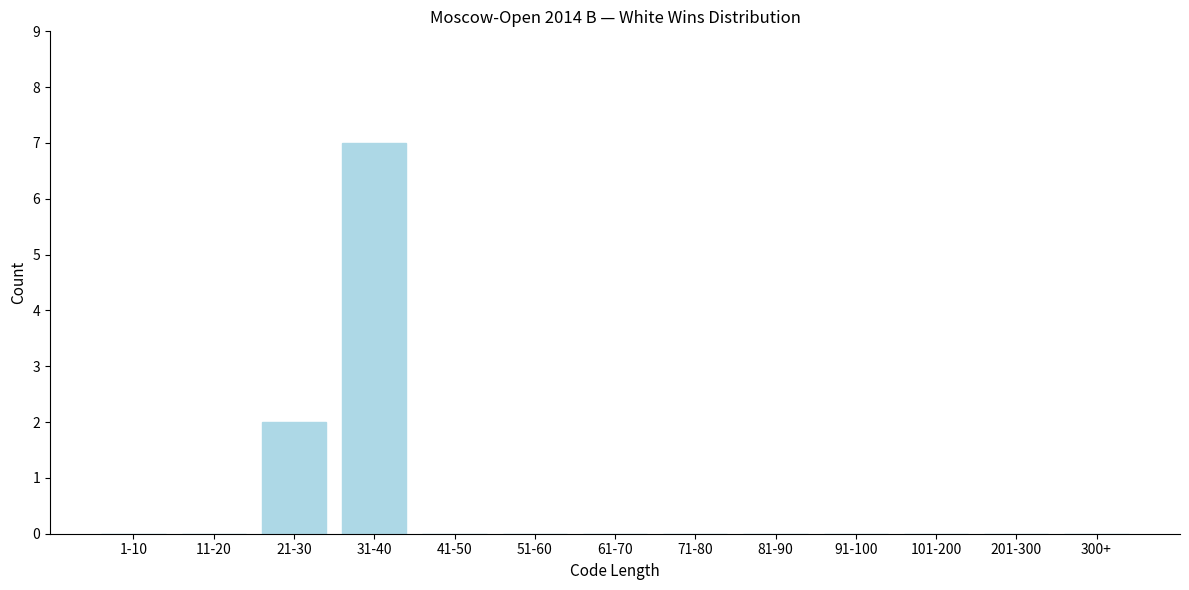

Reading right to left, list all the values displayed in this chart.

300+=0	201-300=0	101-200=0	91-100=0	81-90=0	71-80=0	61-70=0	51-60=0	41-50=0	31-40=7	21-30=2	11-20=0	1-10=0